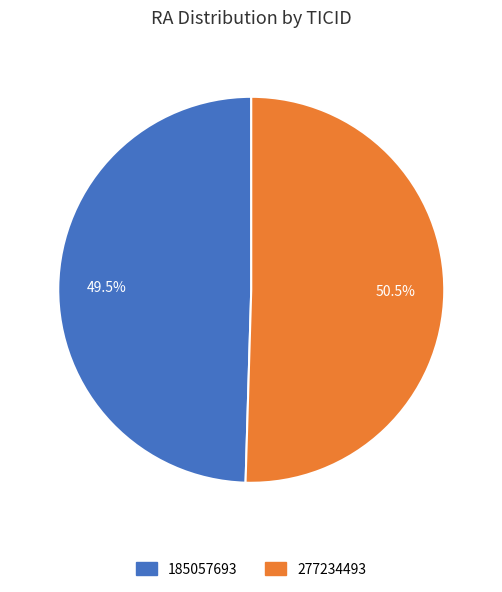

Which category has the smallest portion of the pie?

185057693